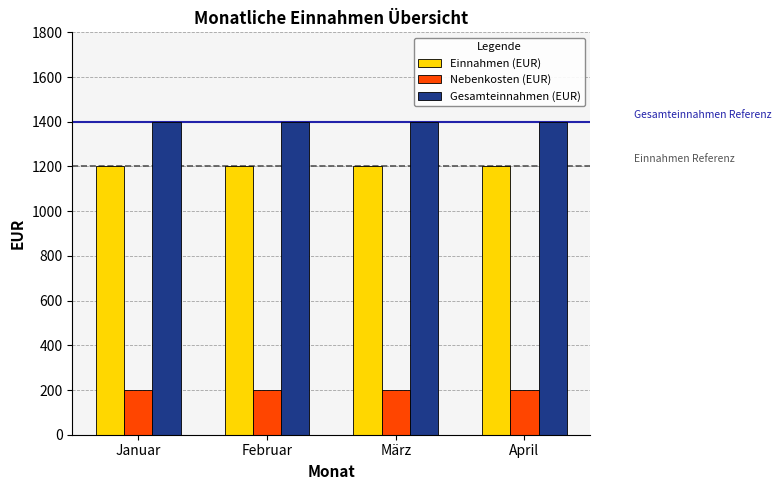

Rank the series by their average value, from lowest to highest.

Nebenkosten (EUR), Einnahmen (EUR), Gesamteinnahmen (EUR)